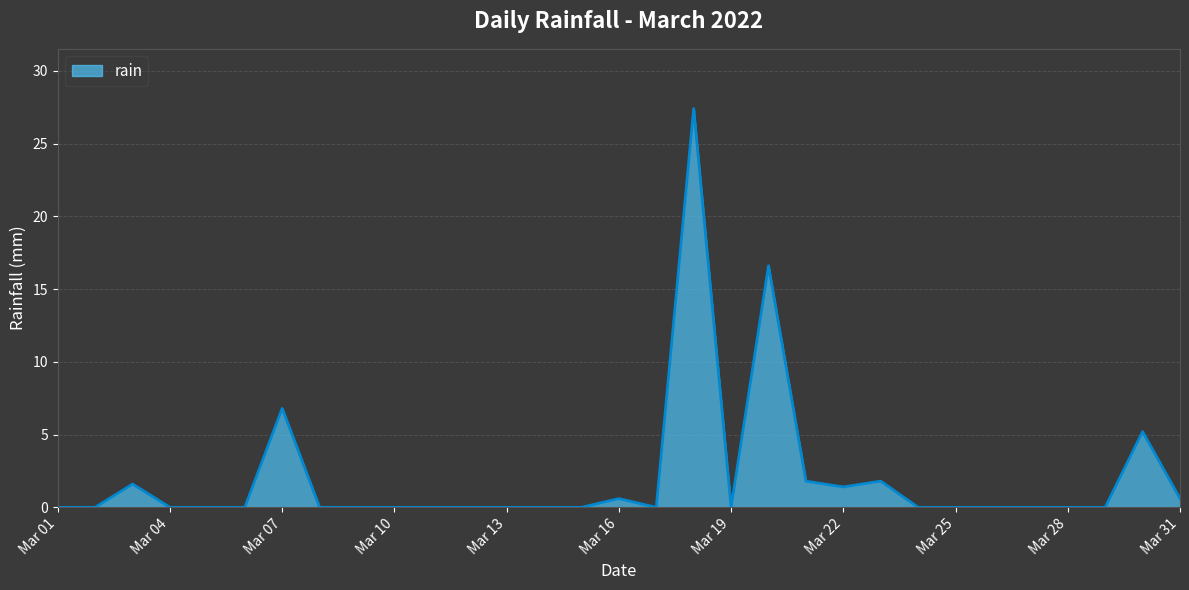

What is the difference between the maximum and minimum values?

27.4